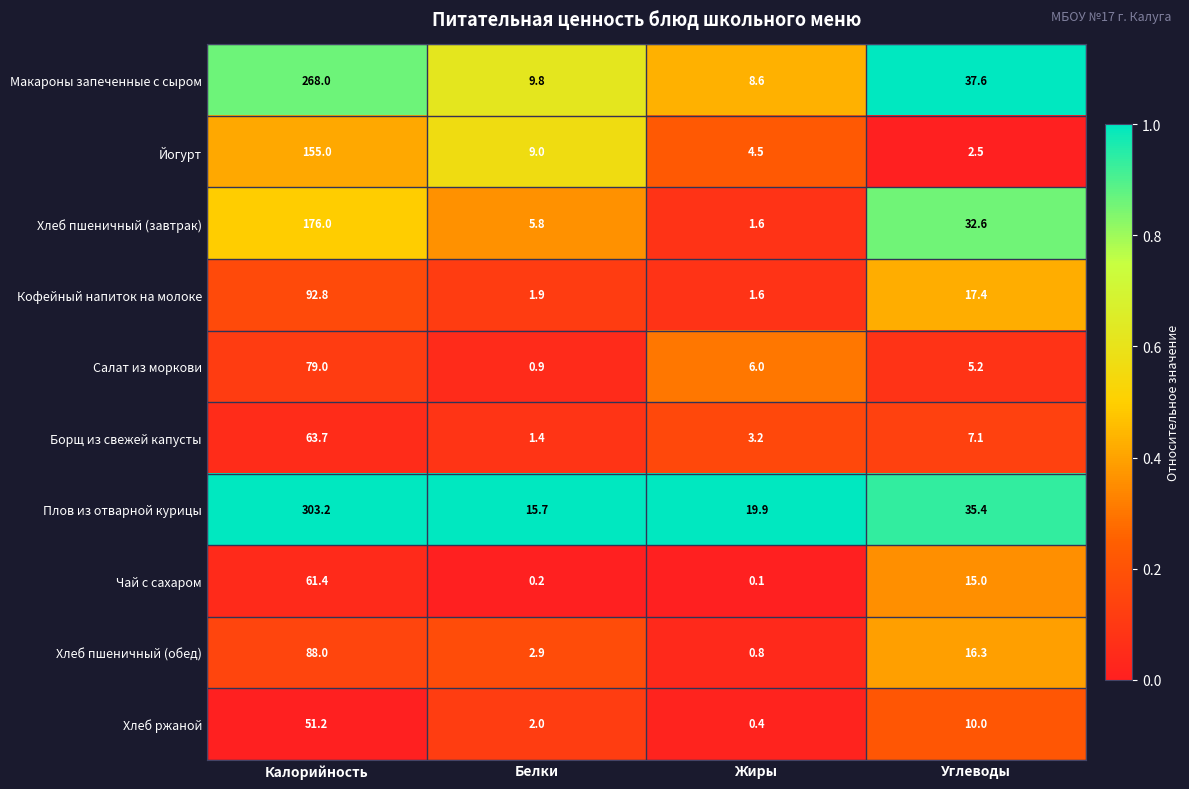

The Хлеб пшеничный (обед) series shows 21.4 at Углеводы. True or false?

False